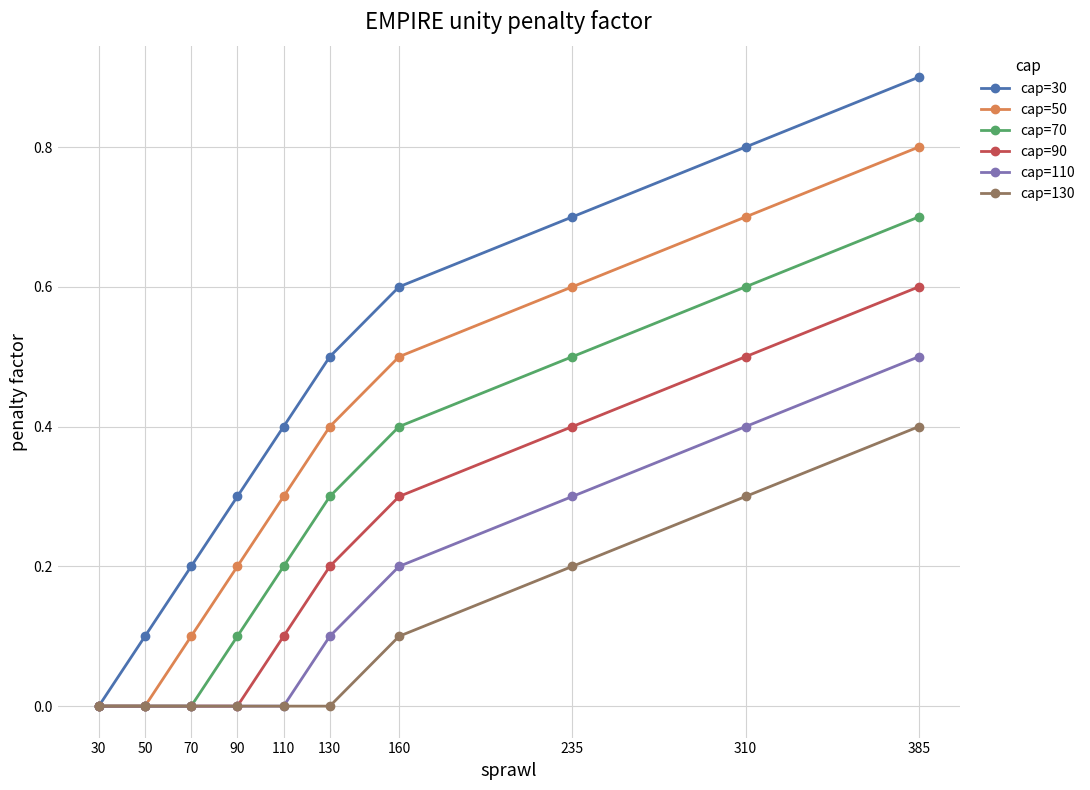

What are all the series names shown in the legend?

cap=30, cap=50, cap=70, cap=90, cap=110, cap=130